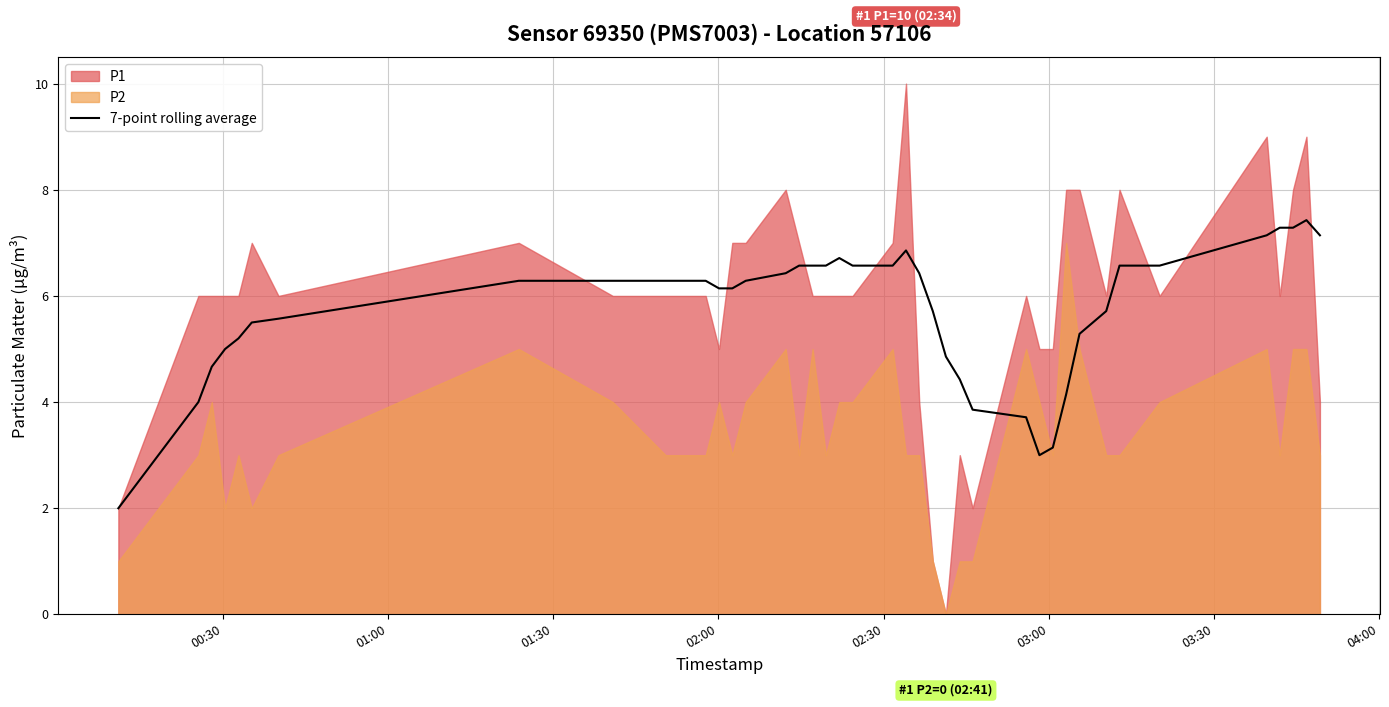

Reading left to right, what are all the values shown in this chart?

2.0	4.0	4.7	5.0	5.2	5.5	5.6	6.3	6.3	6.3	6.3	6.1	6.1	6.3	6.4	6.6	6.6	6.6	6.7	6.6	6.6	6.9	6.4	5.7	4.9	4.4	3.9	3.7	3.0	3.1	4.1	5.3	5.7	6.6	6.6	7.1	7.3	7.3	7.4	7.1